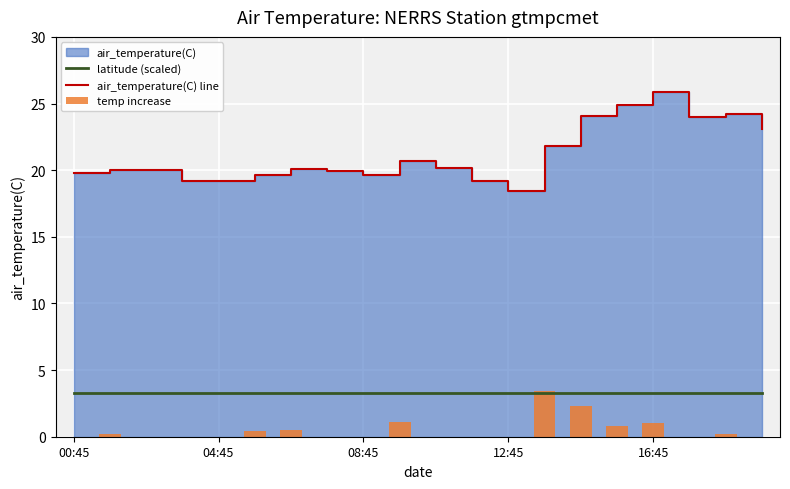

What is the sum of the latitude (scaled) values at 16:45 and 18?

6.6